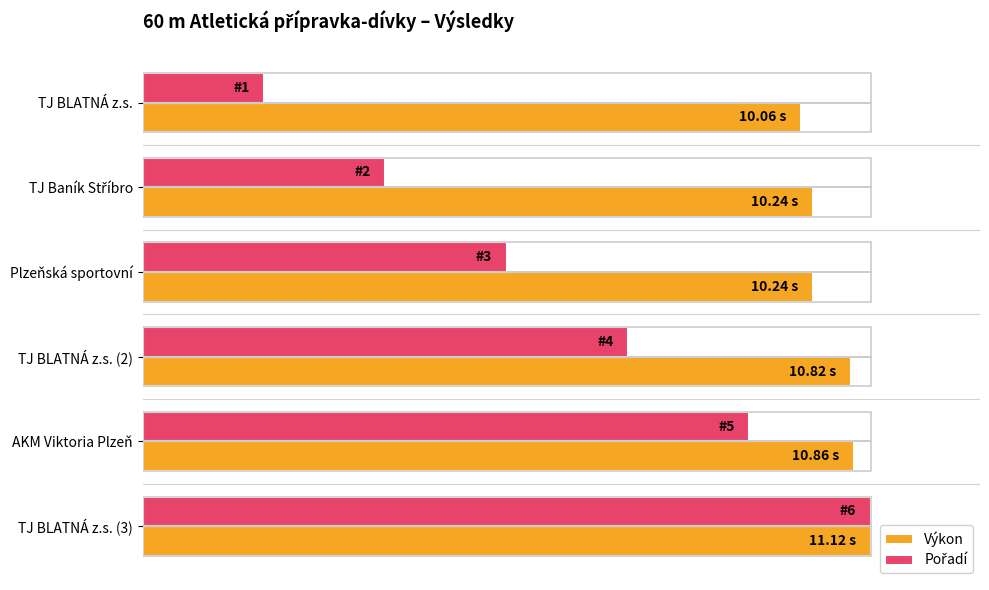

How many bars are there in total?

12